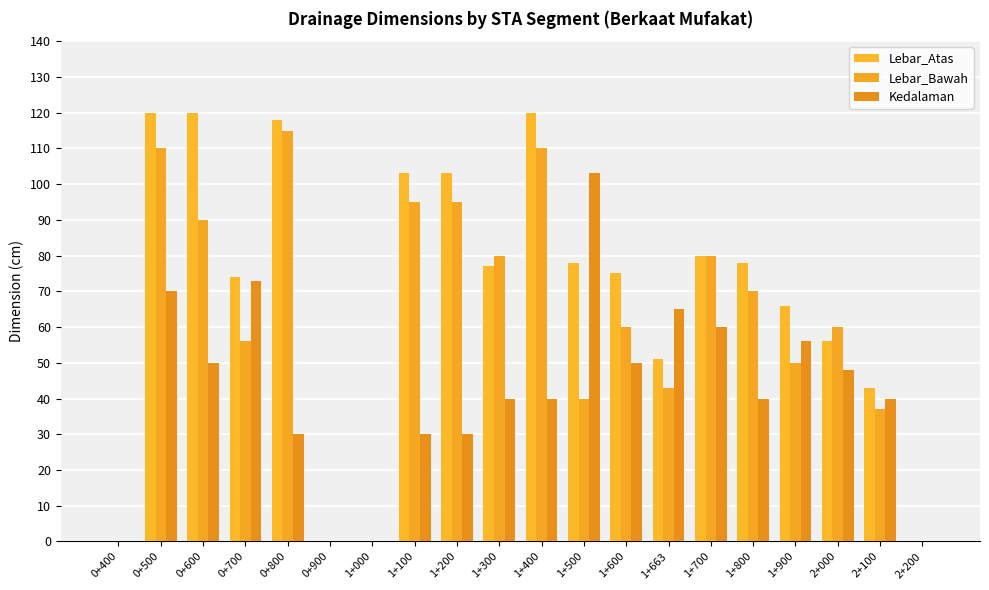

What position from the left is 0+800?

5